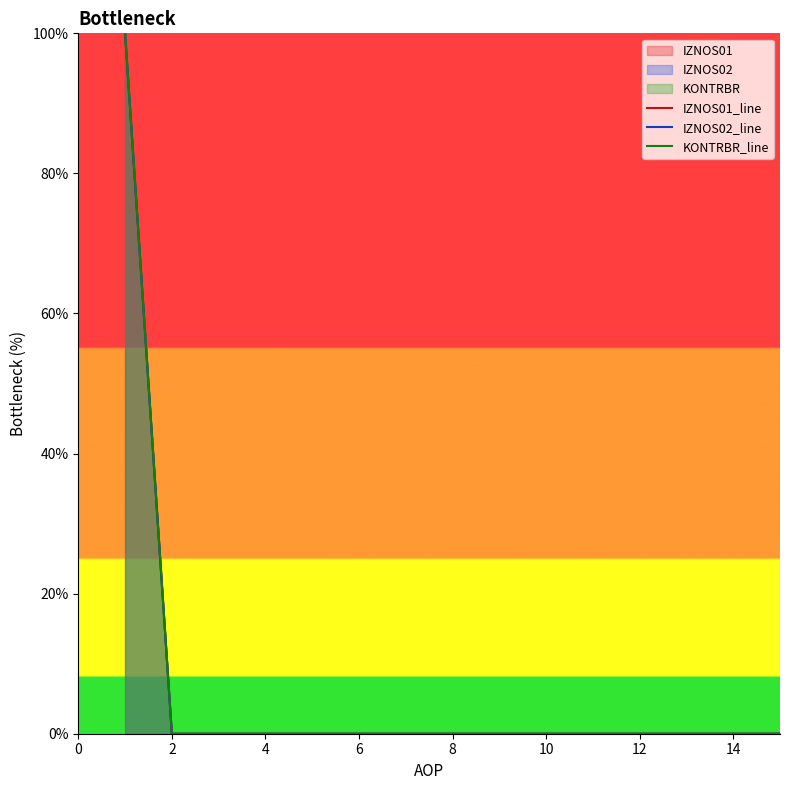

Reading right to left, what are all the values shown in this chart?

IZNOS01_line: 0	0	0	0	0	0	0	0	0	0	0	0	0	0	100
IZNOS02_line: 0	0	0	0	0	0	0	0	0	0	0	0	0	0	100
KONTRBR_line: 0	0	0	0	0	0	0	0	0	0	0	0	0	0	100